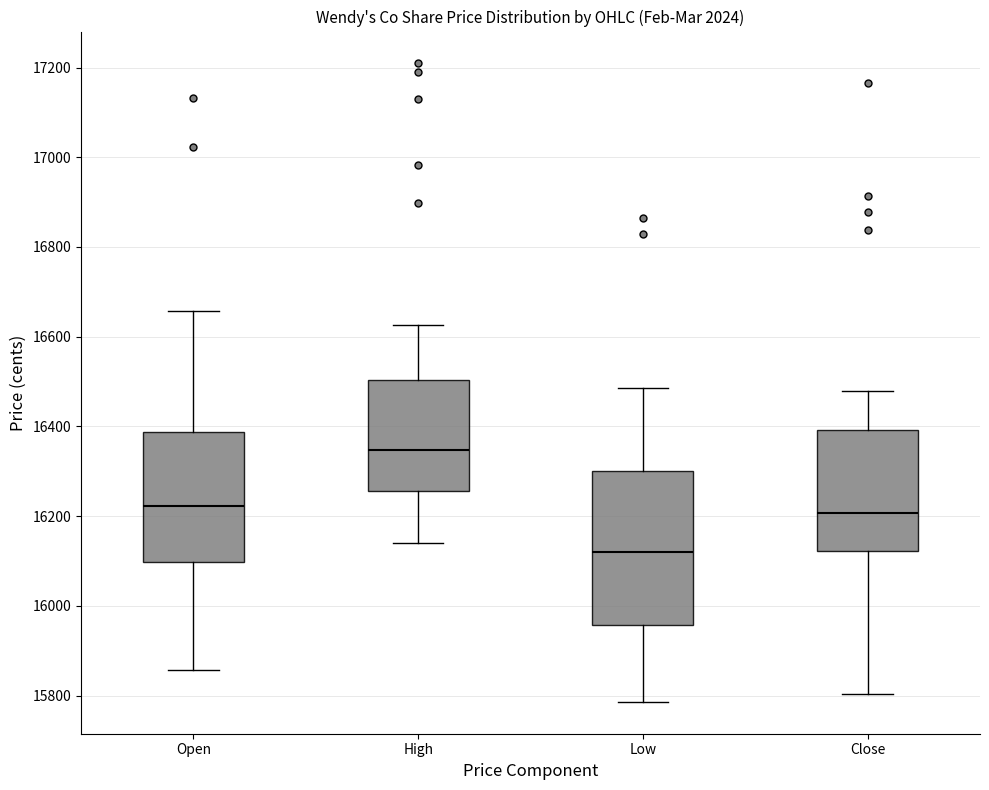

Reading left to right, transcribe this box plot: for each box, give where its median line is, the range the box spans, and where its two whiskers end, as read against the y-axis. The values are not printed on the chart, so give them approximately, as read against the axis.

Open: median 16220, box 16100 to 16380, whiskers 15860 to 16660
High: median 16340, box 16260 to 16500, whiskers 16140 to 16620
Low: median 16120, box 15960 to 16300, whiskers 15780 to 16480
Close: median 16200, box 16120 to 16400, whiskers 15800 to 16480